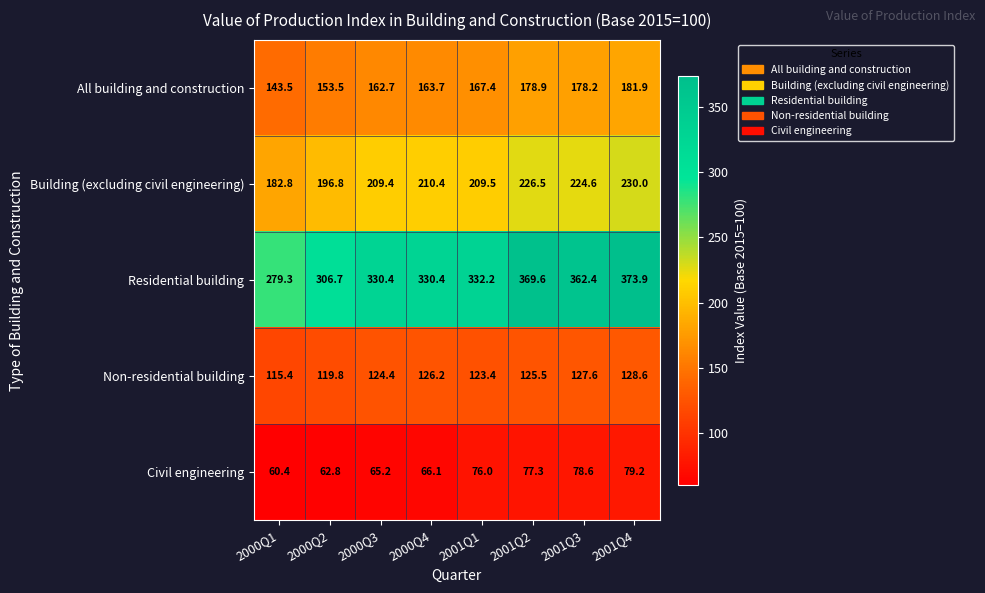

At how many categories does at least one series exceed 338?

3